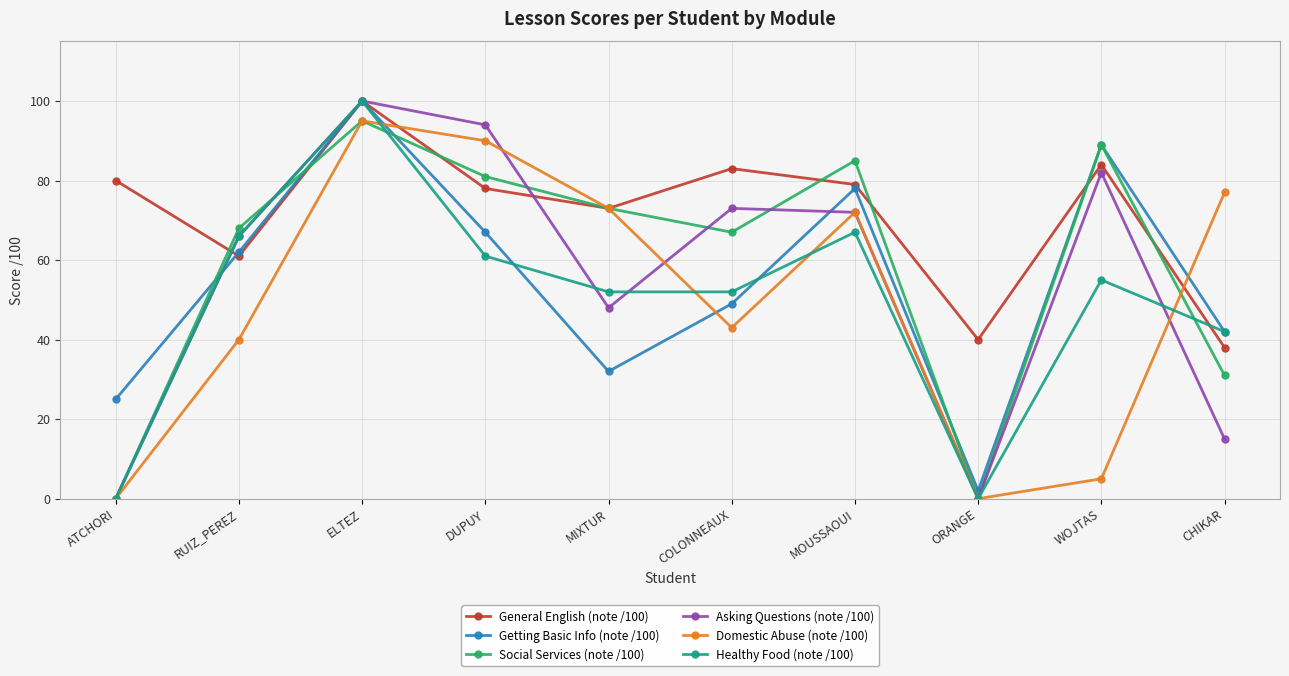

True or false: General English (note /100) has a value of 136 at WOJTAS.

False